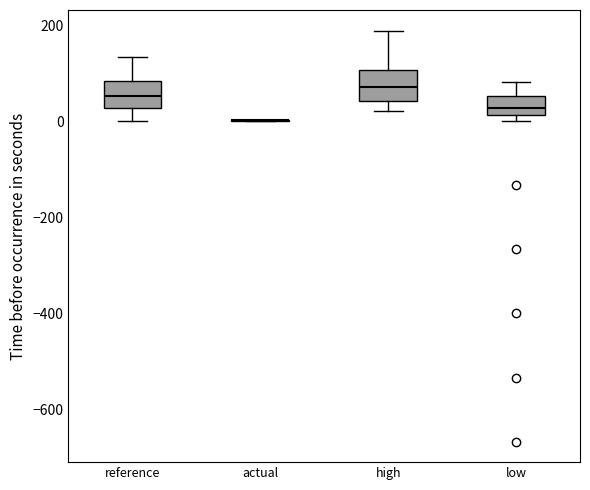

Reading left to right, read every box against the y-axis: the position of its median line, the range the box covers, and the ends of its whiskers. The values are not printed on the chart, so give them approximately, as read against the axis.

reference: median 60, box 20 to 80, whiskers 0 to 140
actual: box collapsed to a line at 0, whiskers 0 to 0
high: median 80, box 40 to 100, whiskers 20 to 180
low: median 20 (inside the box), box 20 to 60, whiskers 0 to 80